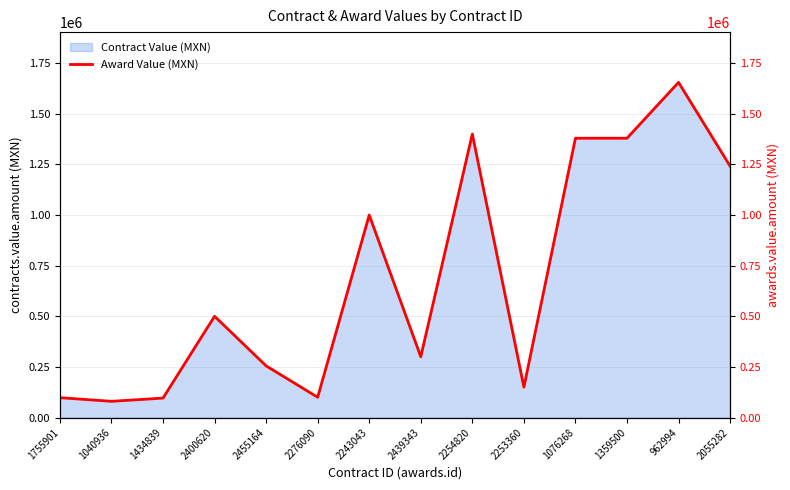

Approximately how many times larger is the value at 1755901 compared to 1076268?

0.1